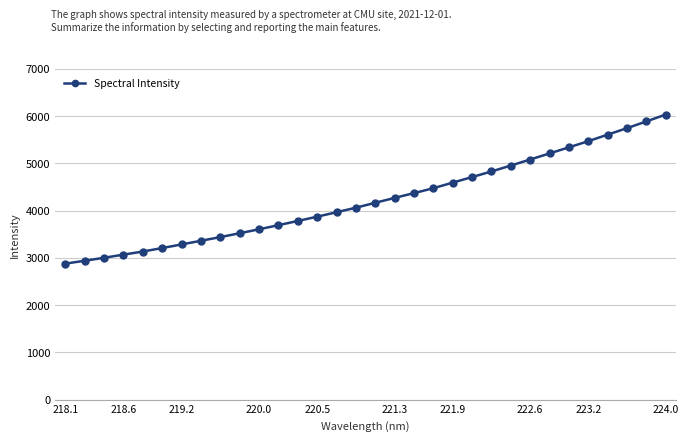

What is the smallest value displayed?

2879.1